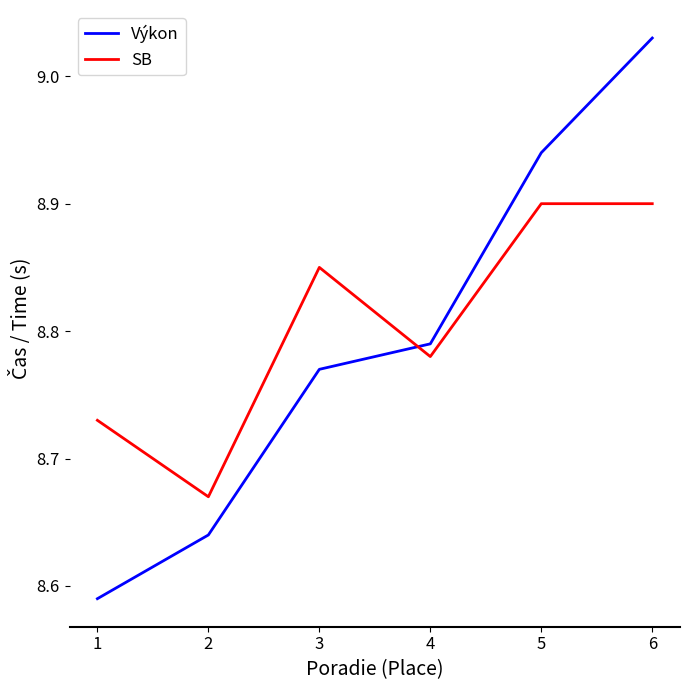

At which label is SB closest to 8?

2